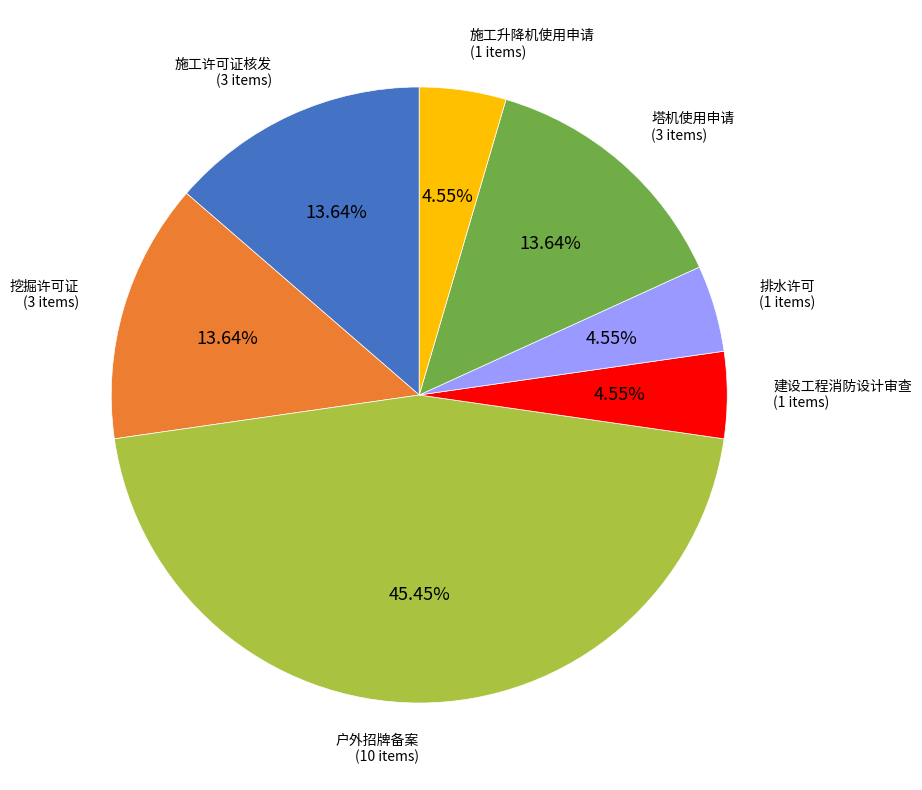

How many segments does this pie chart have?

7